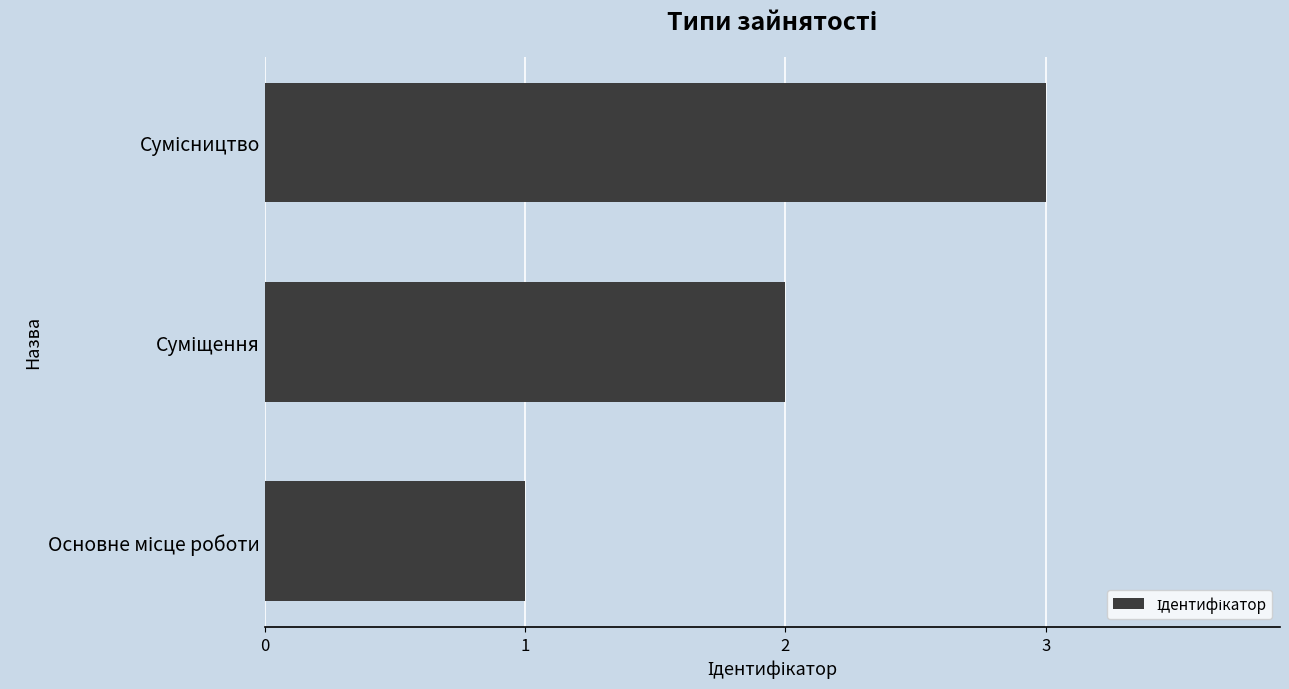

What is the maximum value shown in the chart?

3